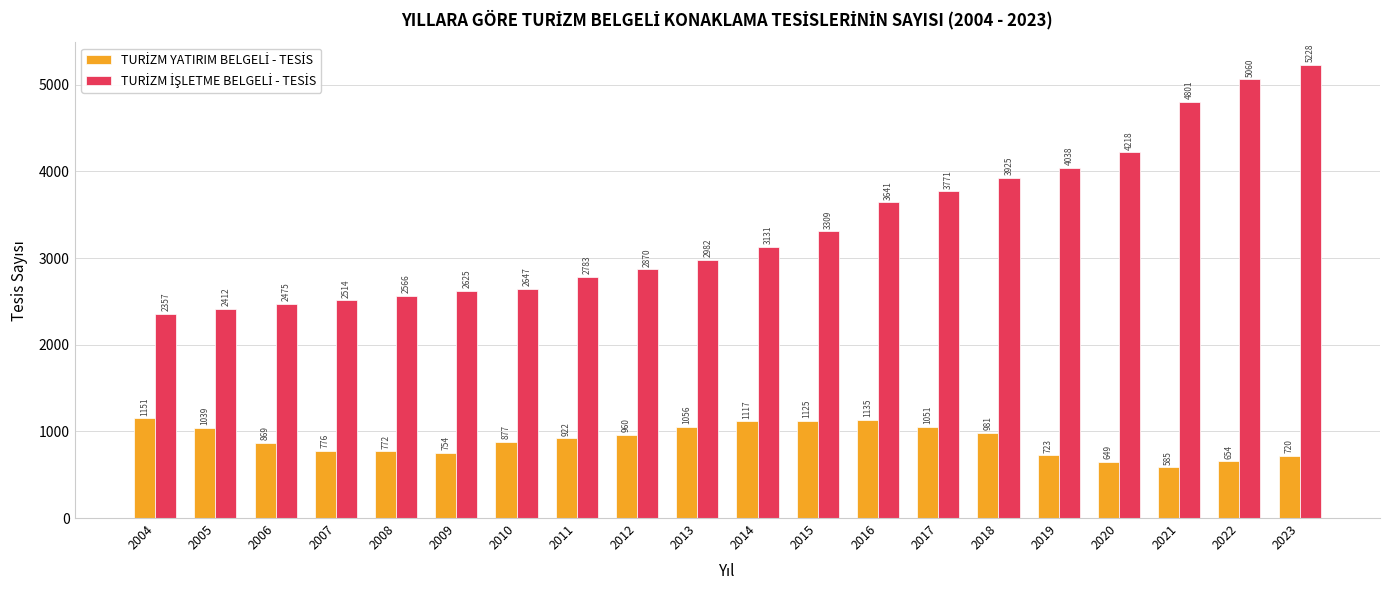

At which category is the sum across all series the highest?

2023